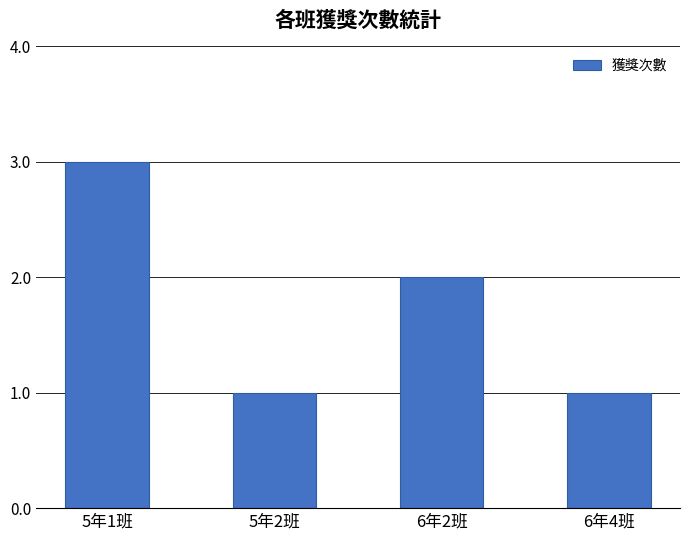

What is the sum of the values at 5年1班 and 5年2班?

4